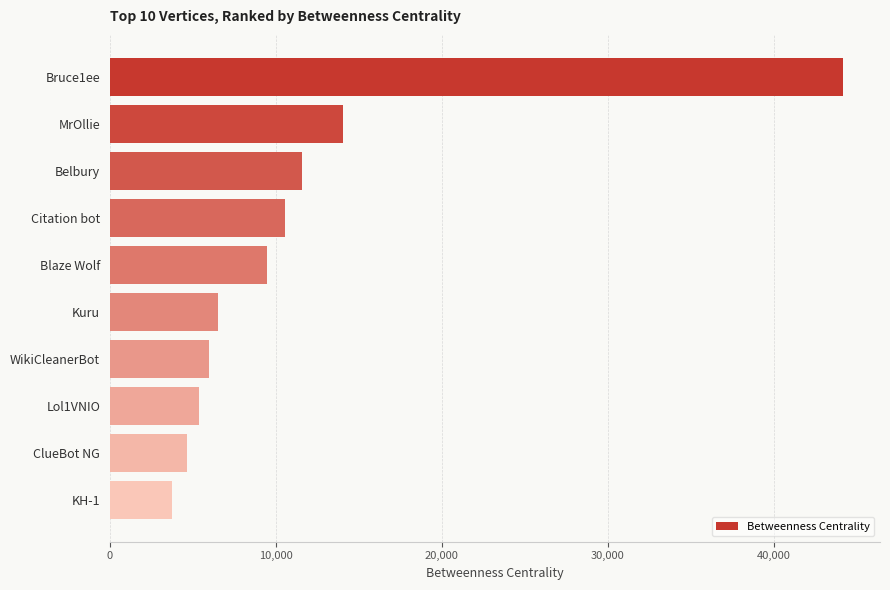

Which has a higher value, Kuru or KH-1?

Kuru